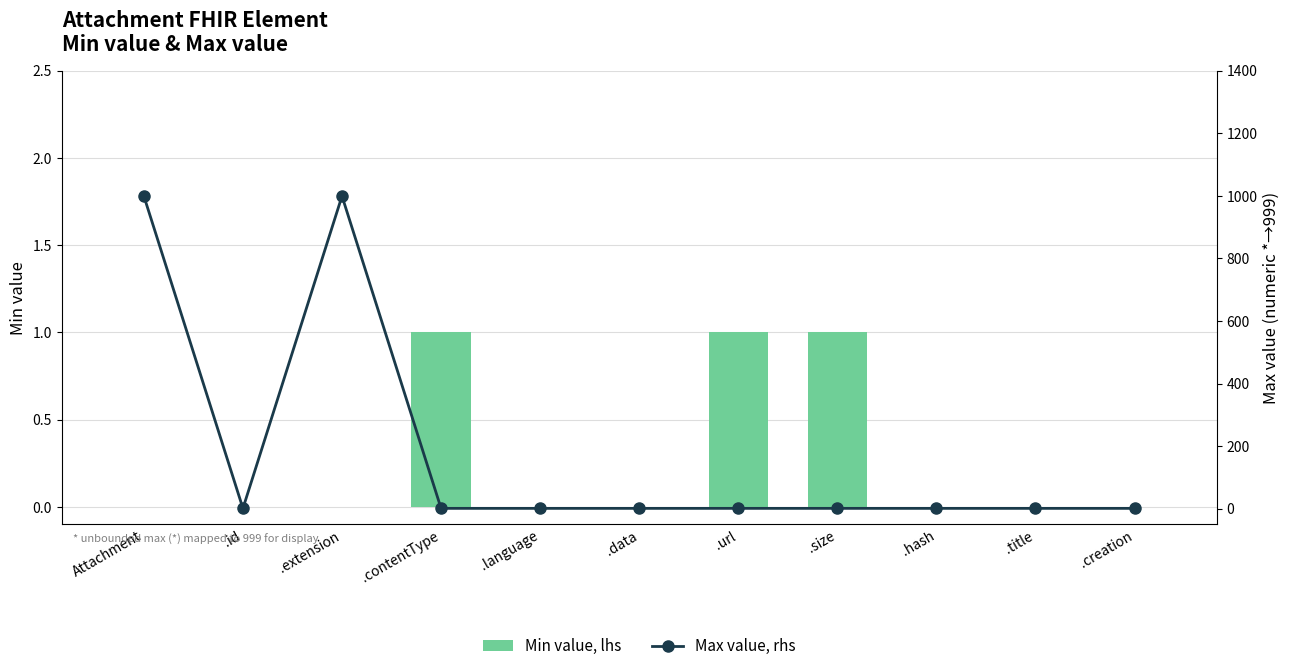

What is the value of the Max value, rhs bar at the 7th from the left?

1